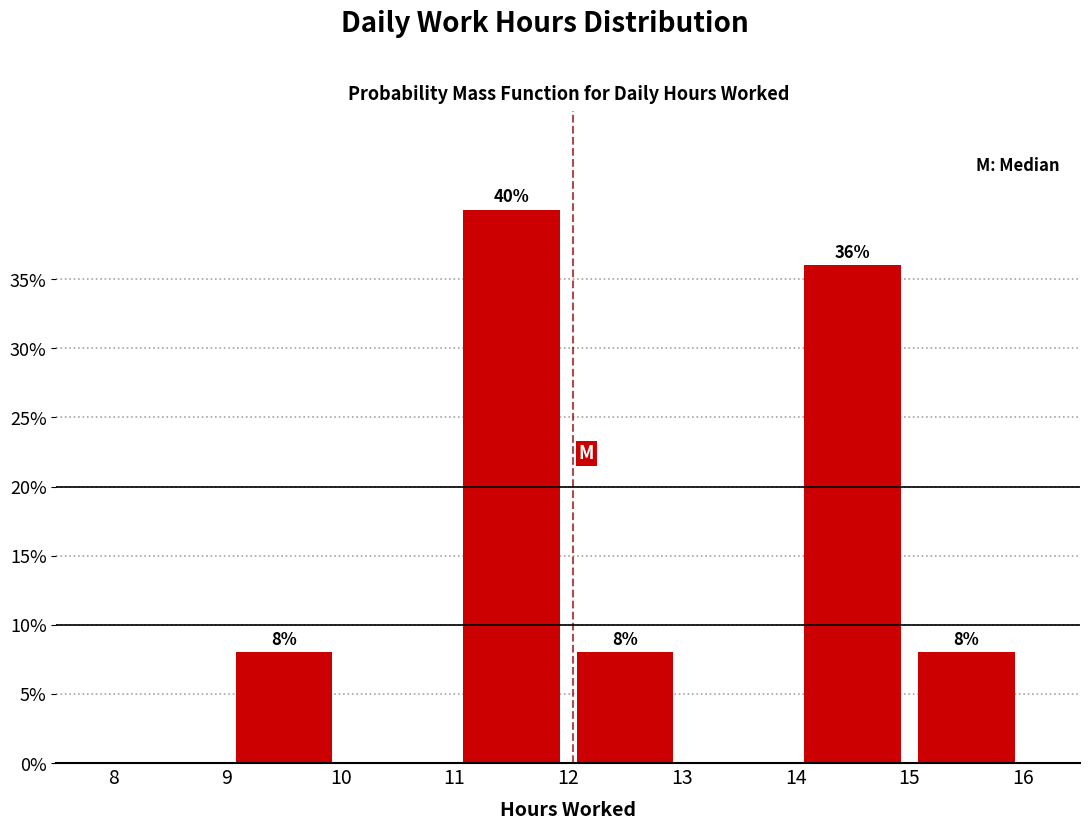

Which range on the x-axis has the tallest bar?

11 to 12